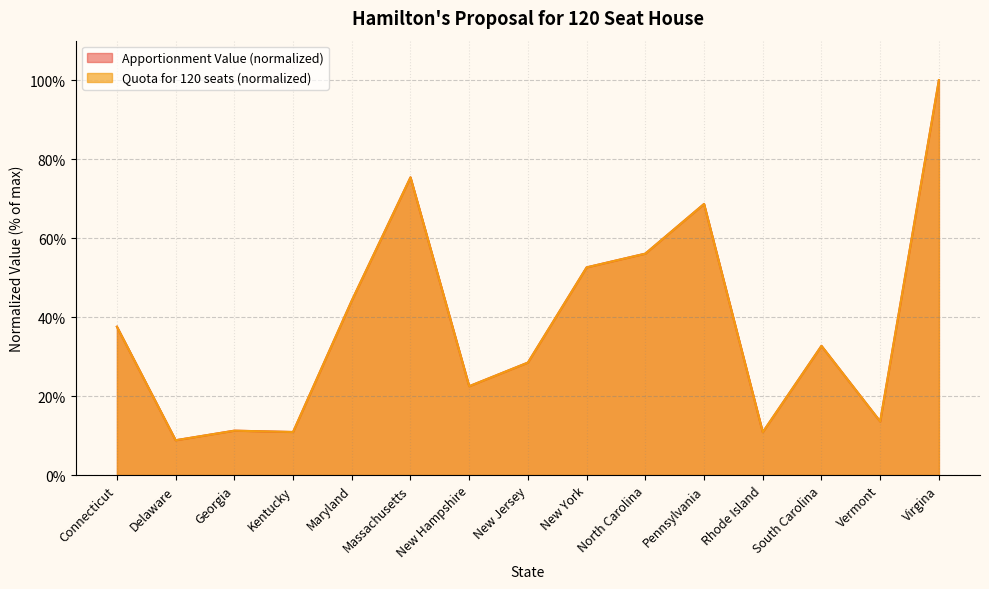

True or false: Quota for 120 seats has a value of 13.6 at Vermont.

True